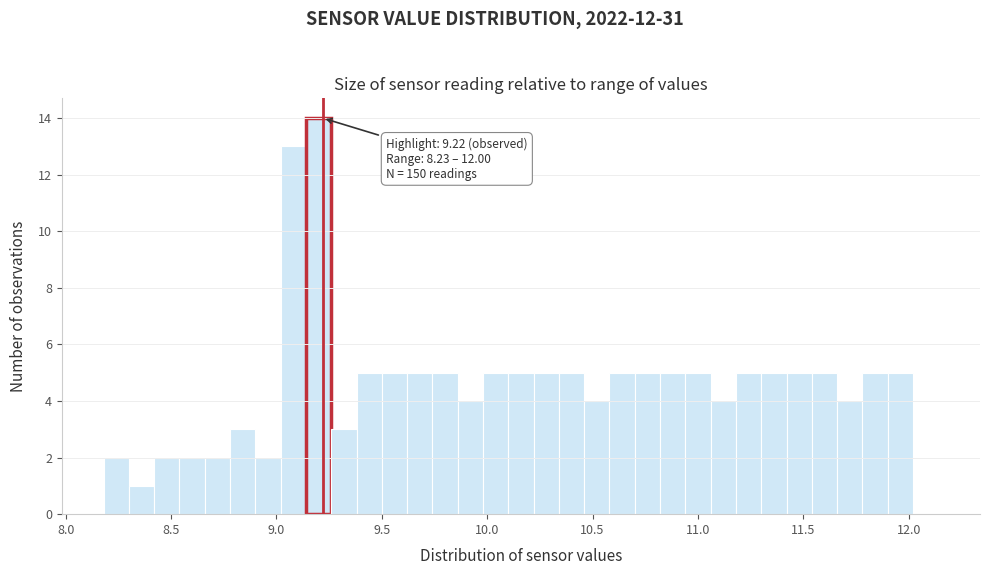

Around what value on the x-axis is the tallest bar? Give the approximate position of its centre, as read against the axis.

9.20